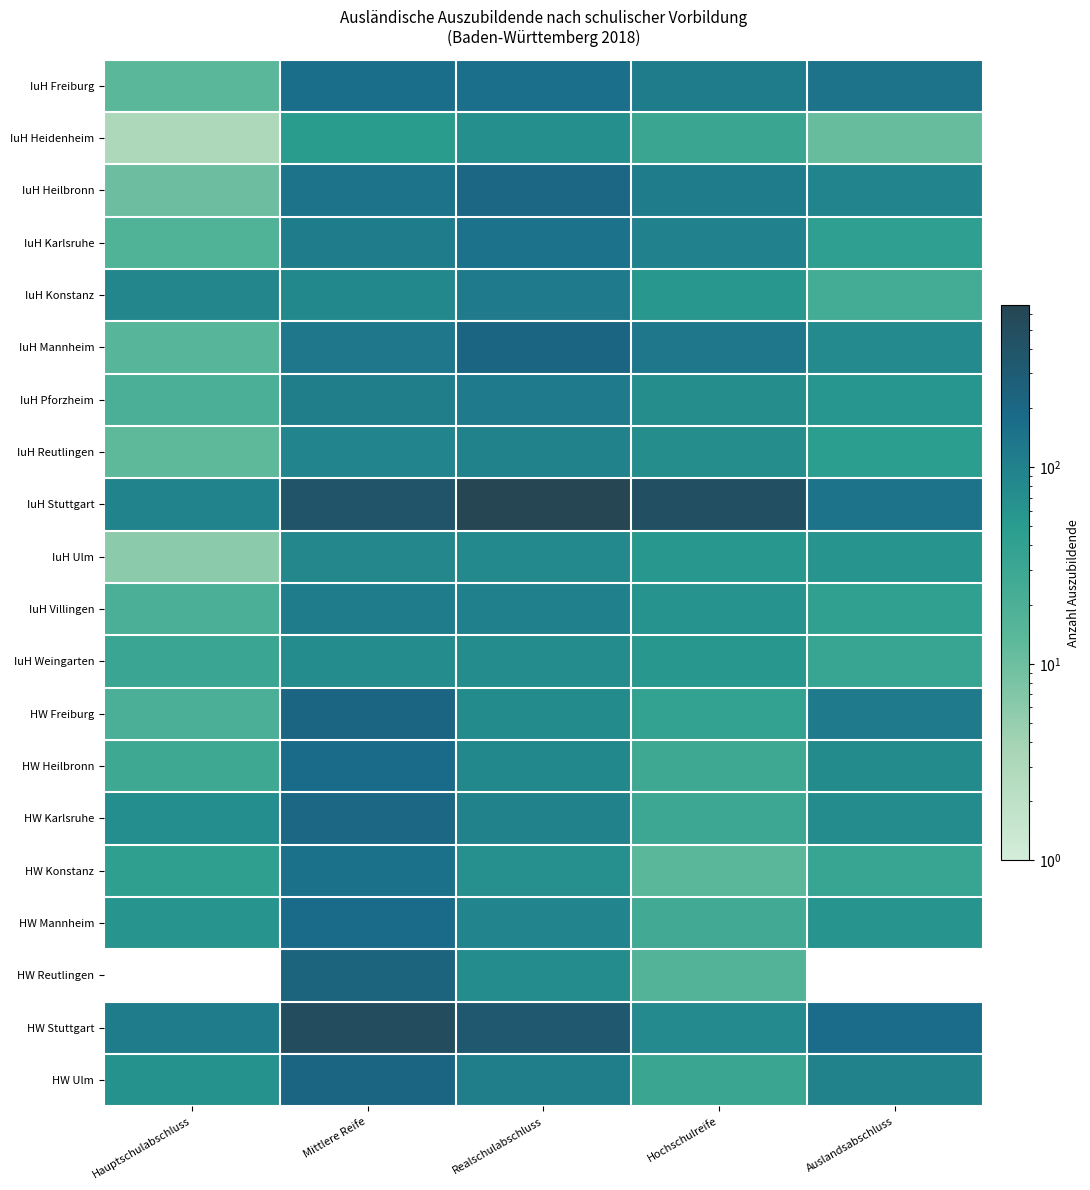

Which has a higher value, Auslandsabschluss or Mittlere Reife?

Mittlere Reife